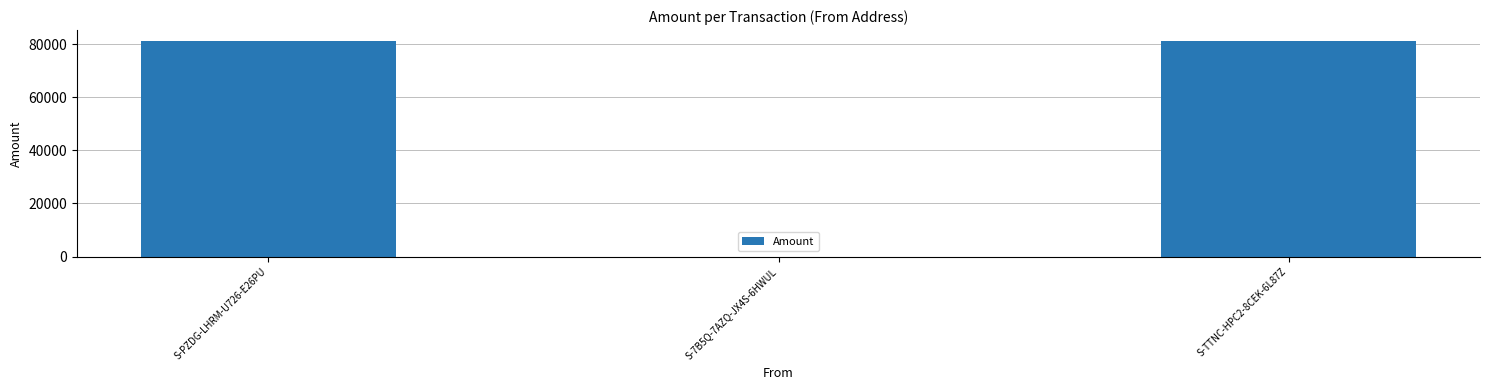

Between S-7B5Q-7AZQ-JX4S-6HWUL and S-PZDG-LHRM-U726-E26PU, which is larger?

S-PZDG-LHRM-U726-E26PU